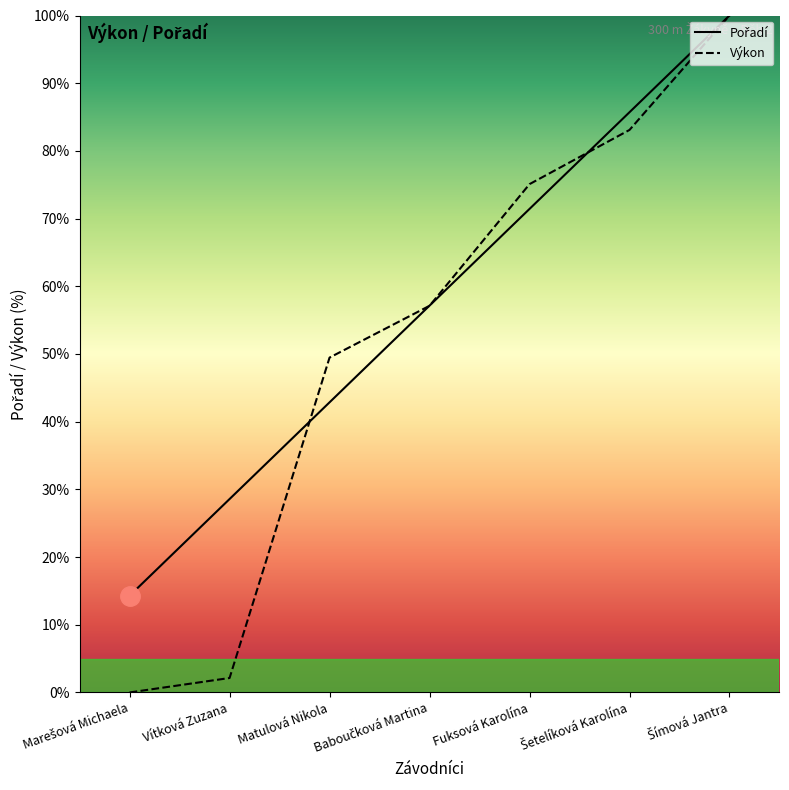

What position from the right is Baboučková Martina?

4